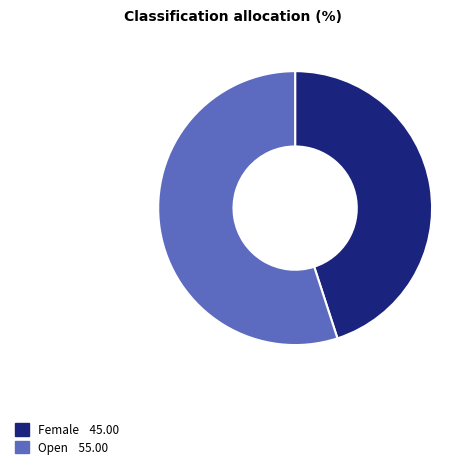

What is the smallest slice in the pie chart?

Female